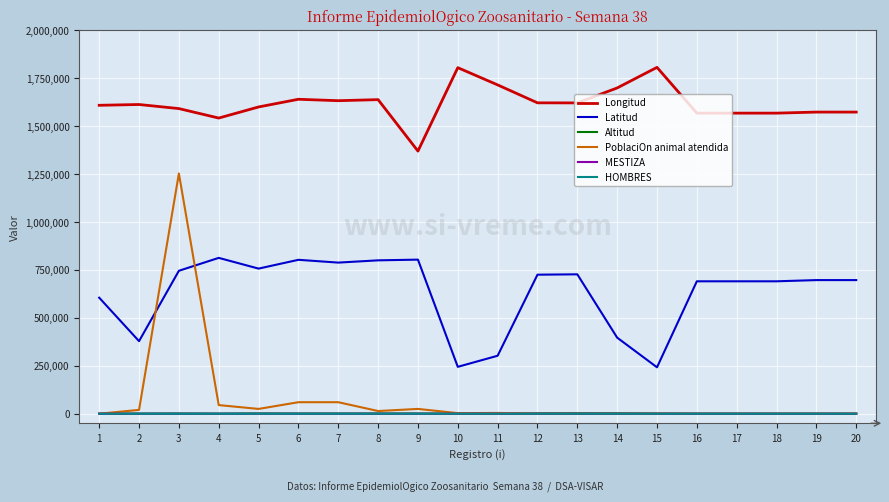

What is the maximum value shown in the chart?

1806378